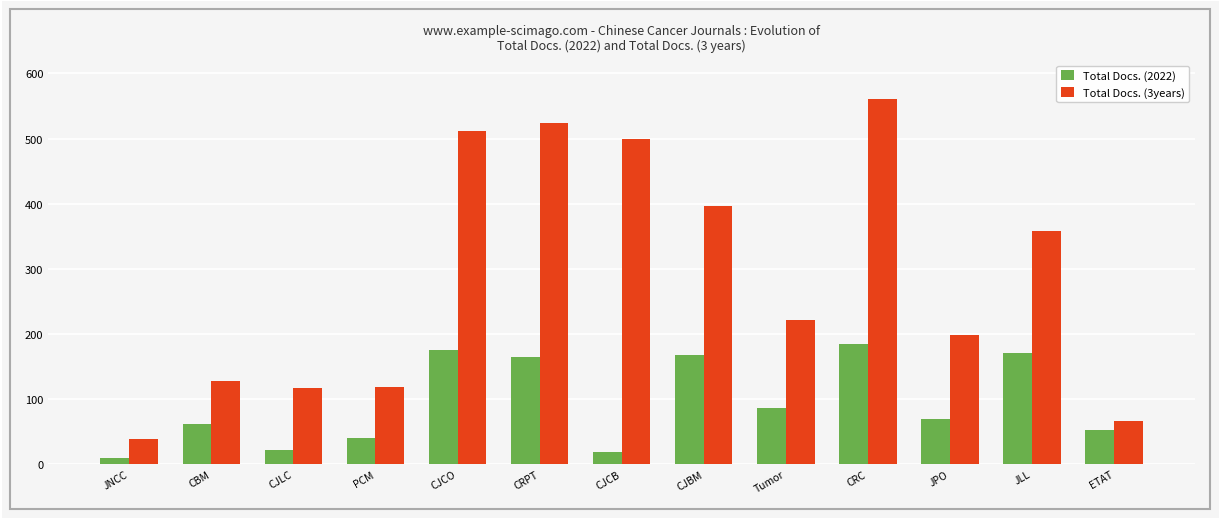

The value of Total Docs. (3years) at CBM is 128. True or false?

True